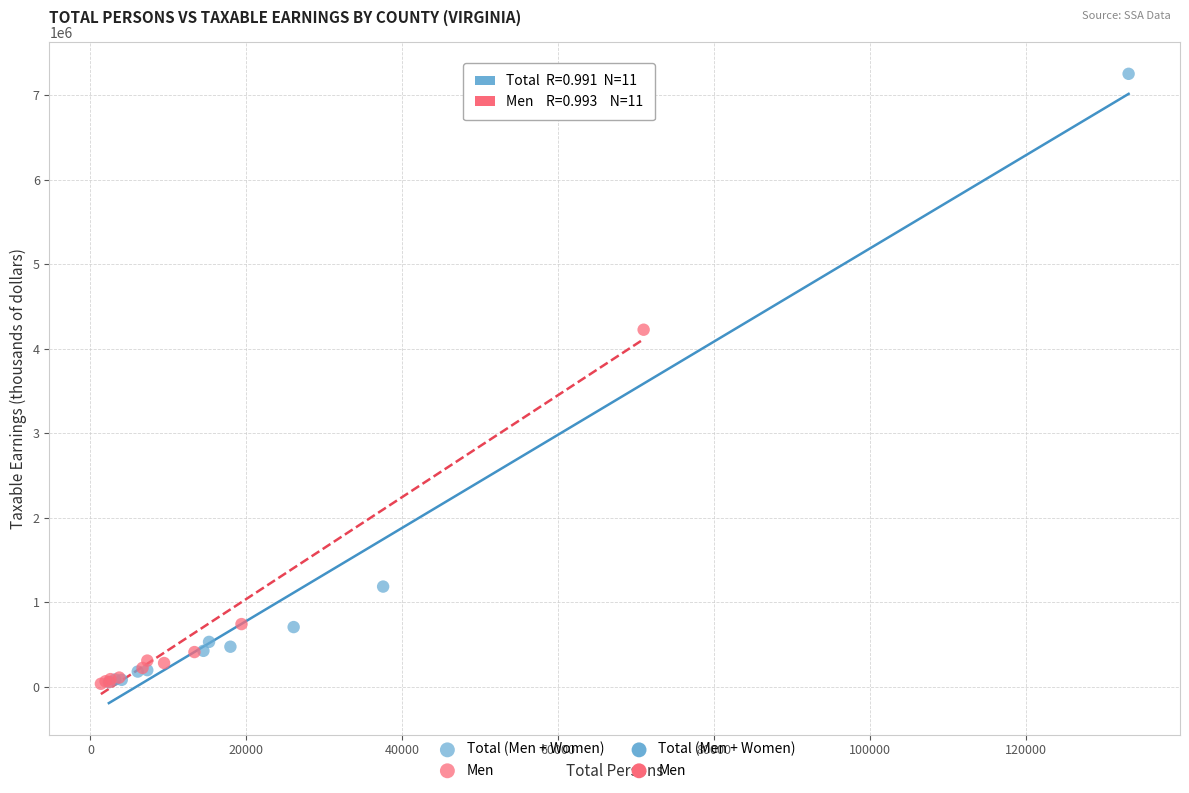

Which series reaches the maximum Y coordinate?

Total (Men + Women)